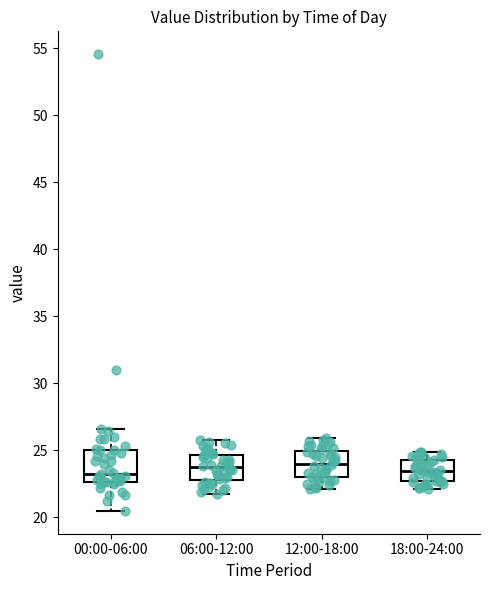

Where does the upper whisker of the box for 18:00-24:00 end on the y-axis? The values are not printed on the chart, so give them approximately, as read against the axis.

25.0